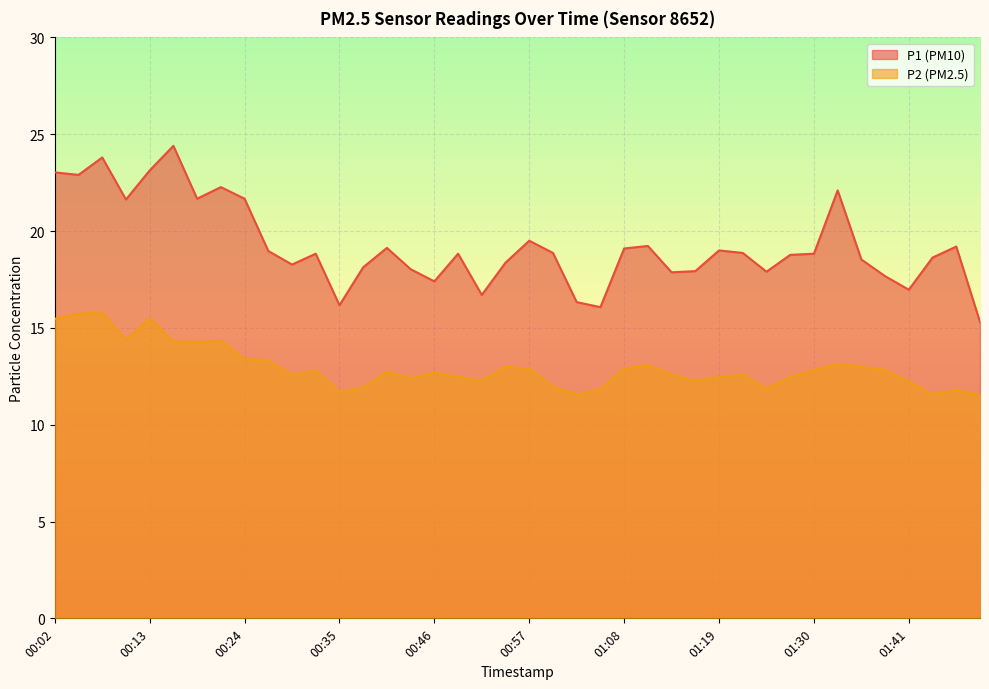

Which category has the lowest value across all series?

01:50